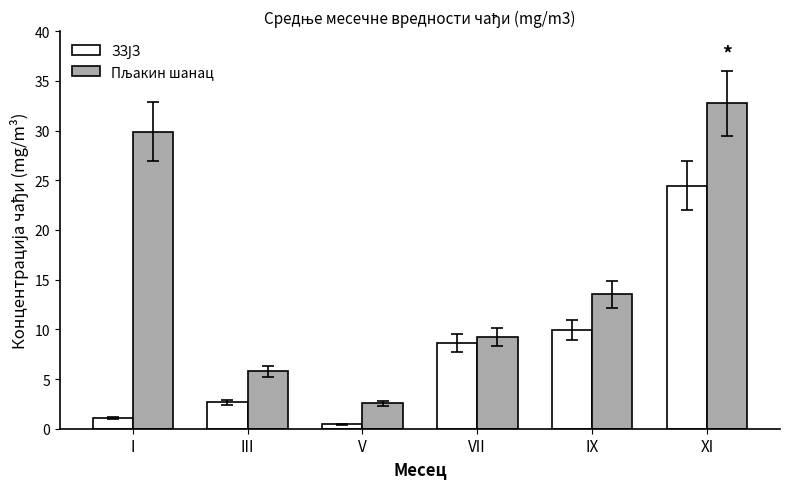

What is the difference between the highest and lowest values at IX?

3.6